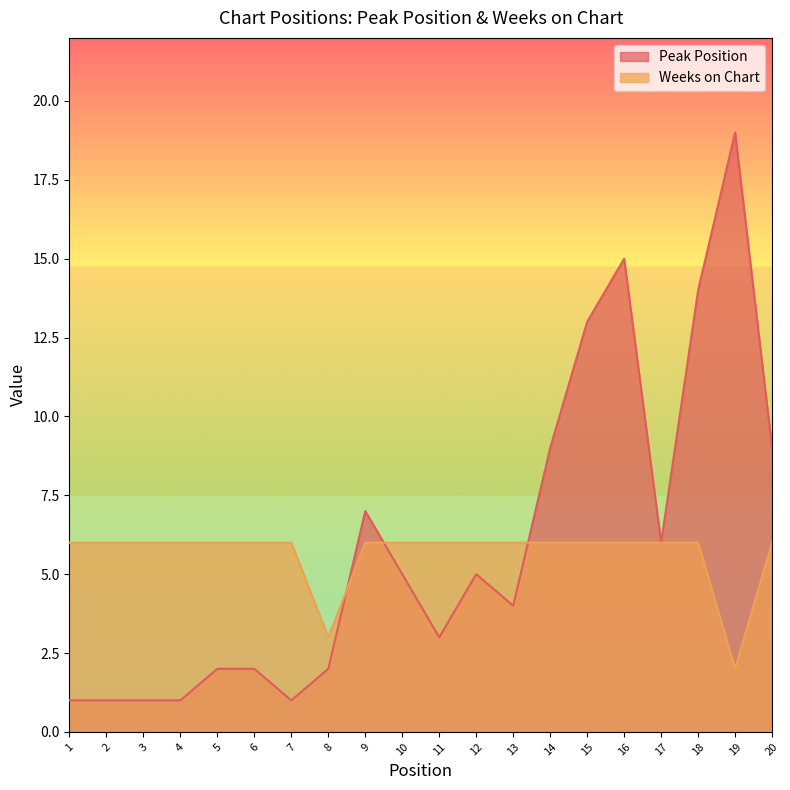

Rank the series at 6 from lowest to highest value.

Peak Position, Weeks on Chart